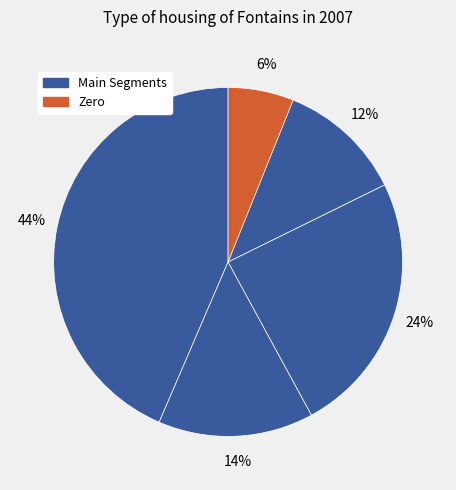

How many slices are in this pie chart?

5